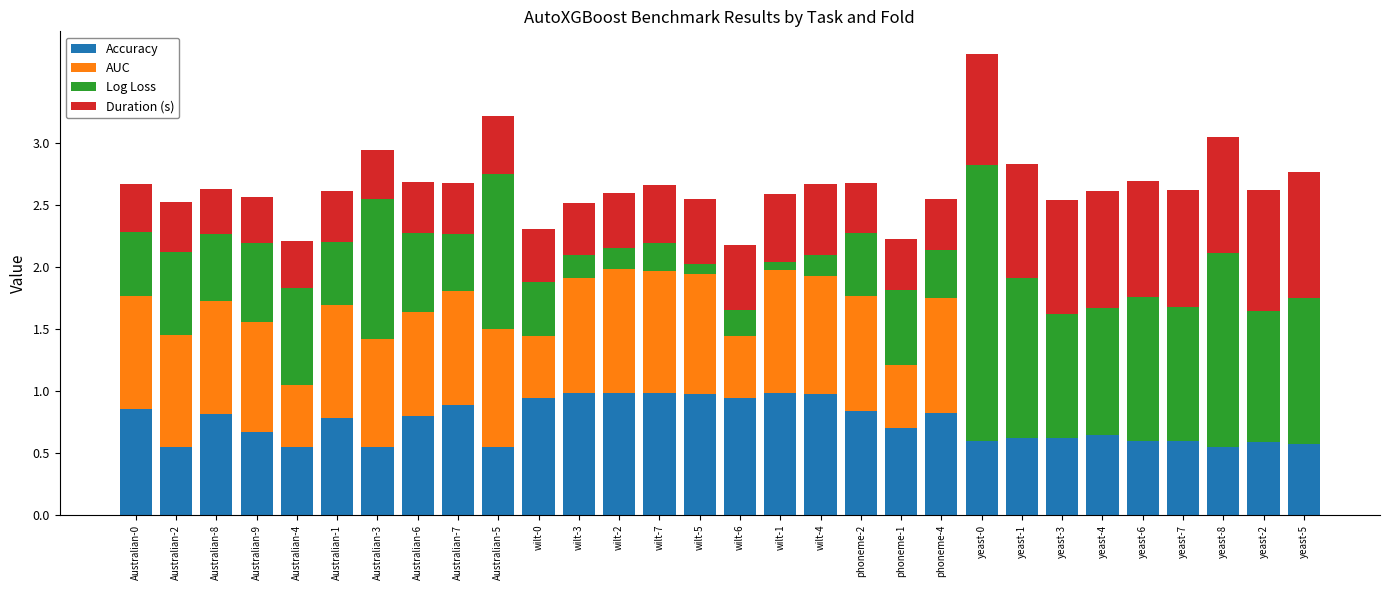

What is the total value across all series at Australian-1?

2.6